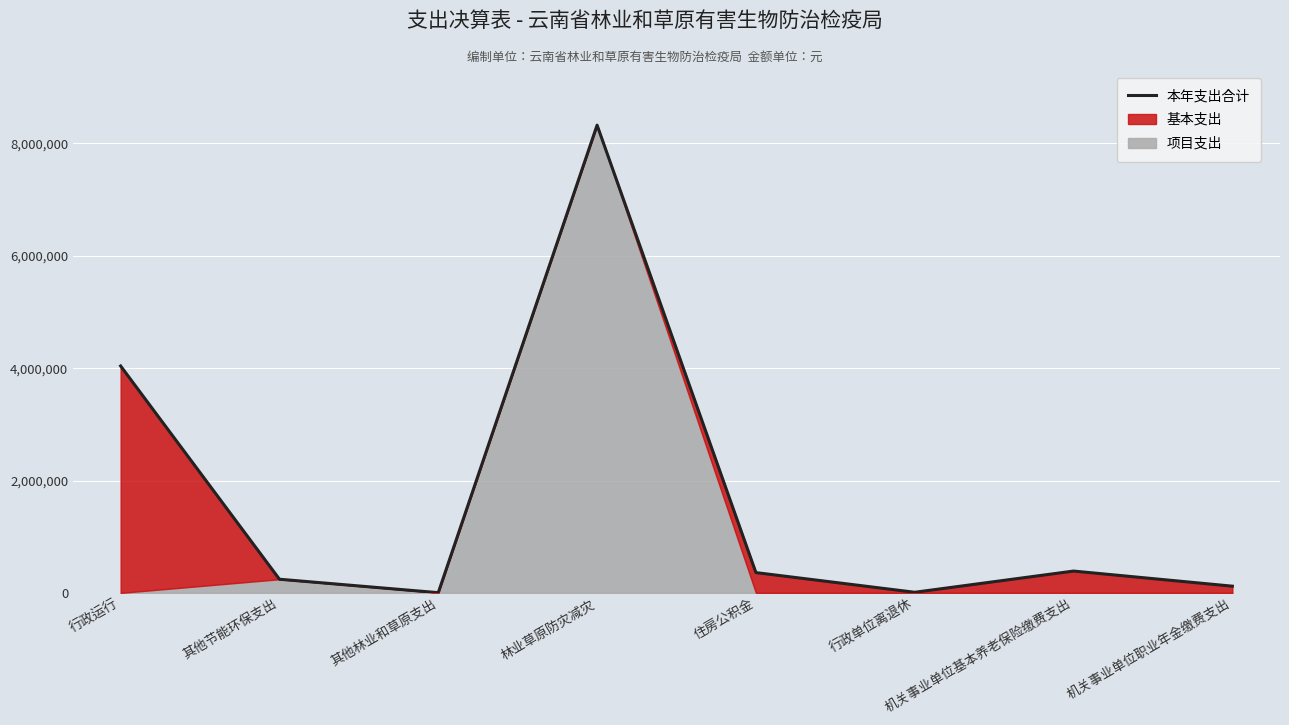

How many data points are less than 361126?

4